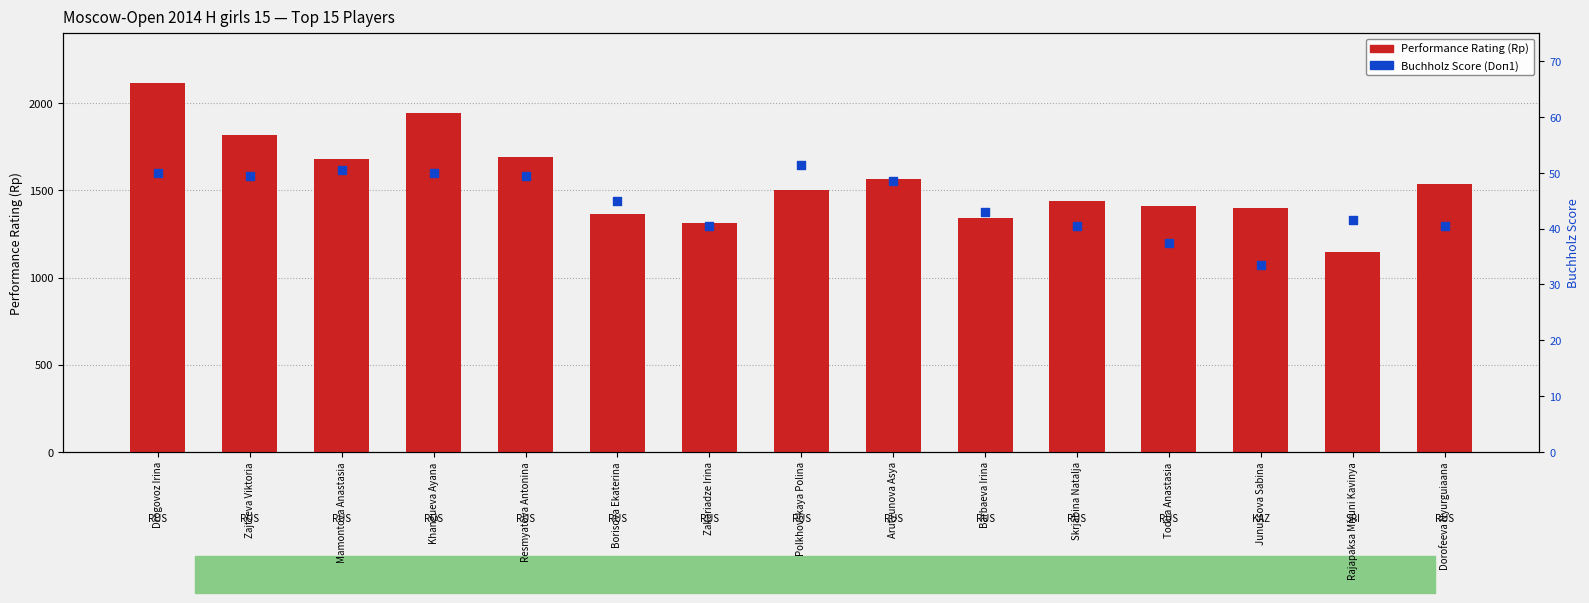

Which series reaches the minimum Y coordinate?

Buchholz Score (Doп1)